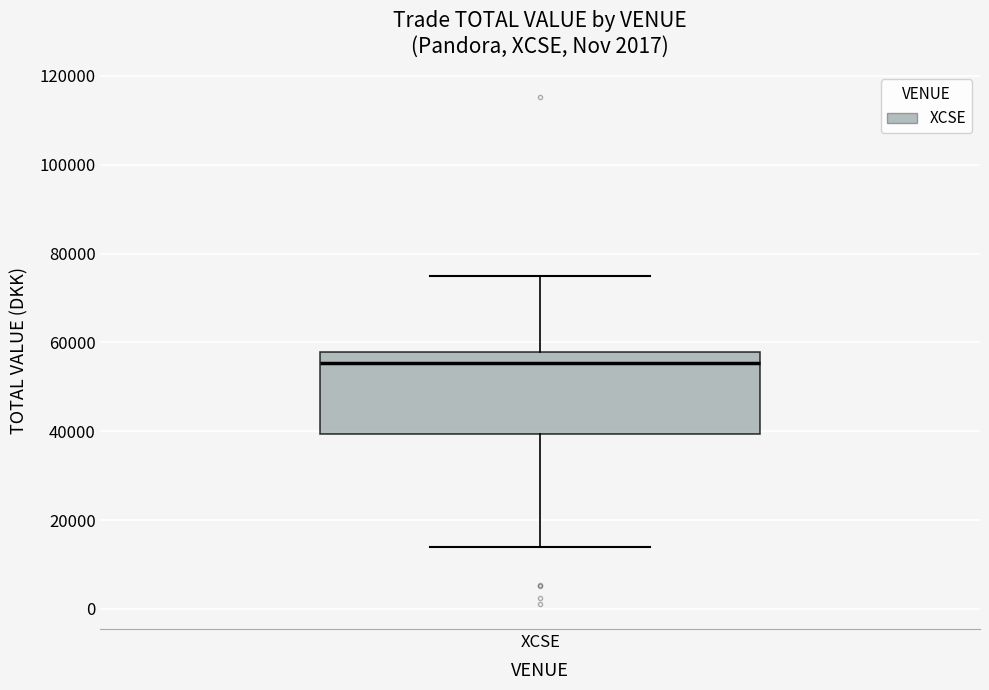

Where does the upper whisker of the box for XCSE end on the y-axis? The values are not printed on the chart, so give them approximately, as read against the axis.

76000